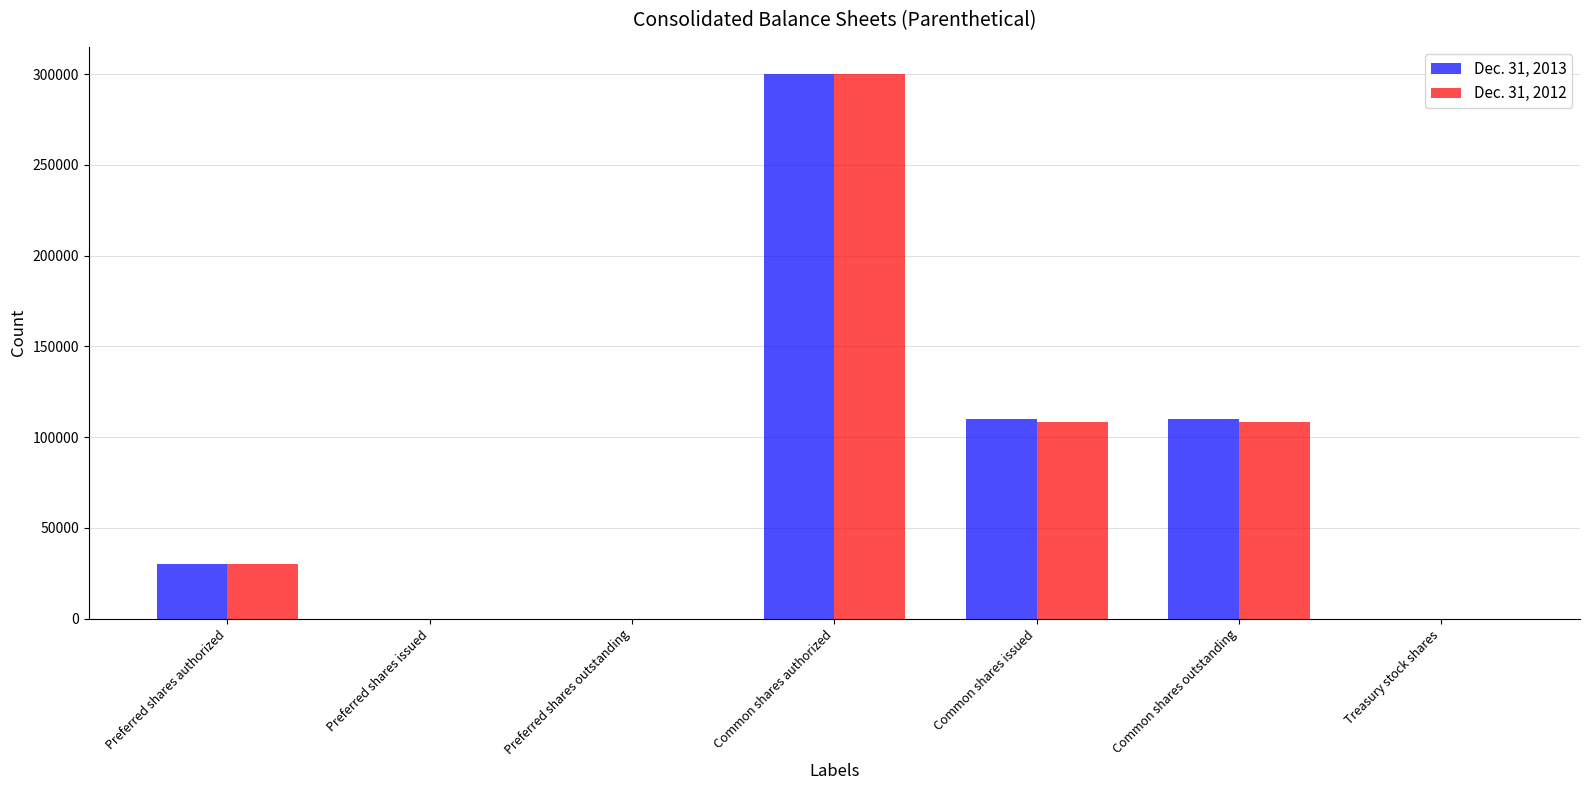

How many groups of bars are there?

7